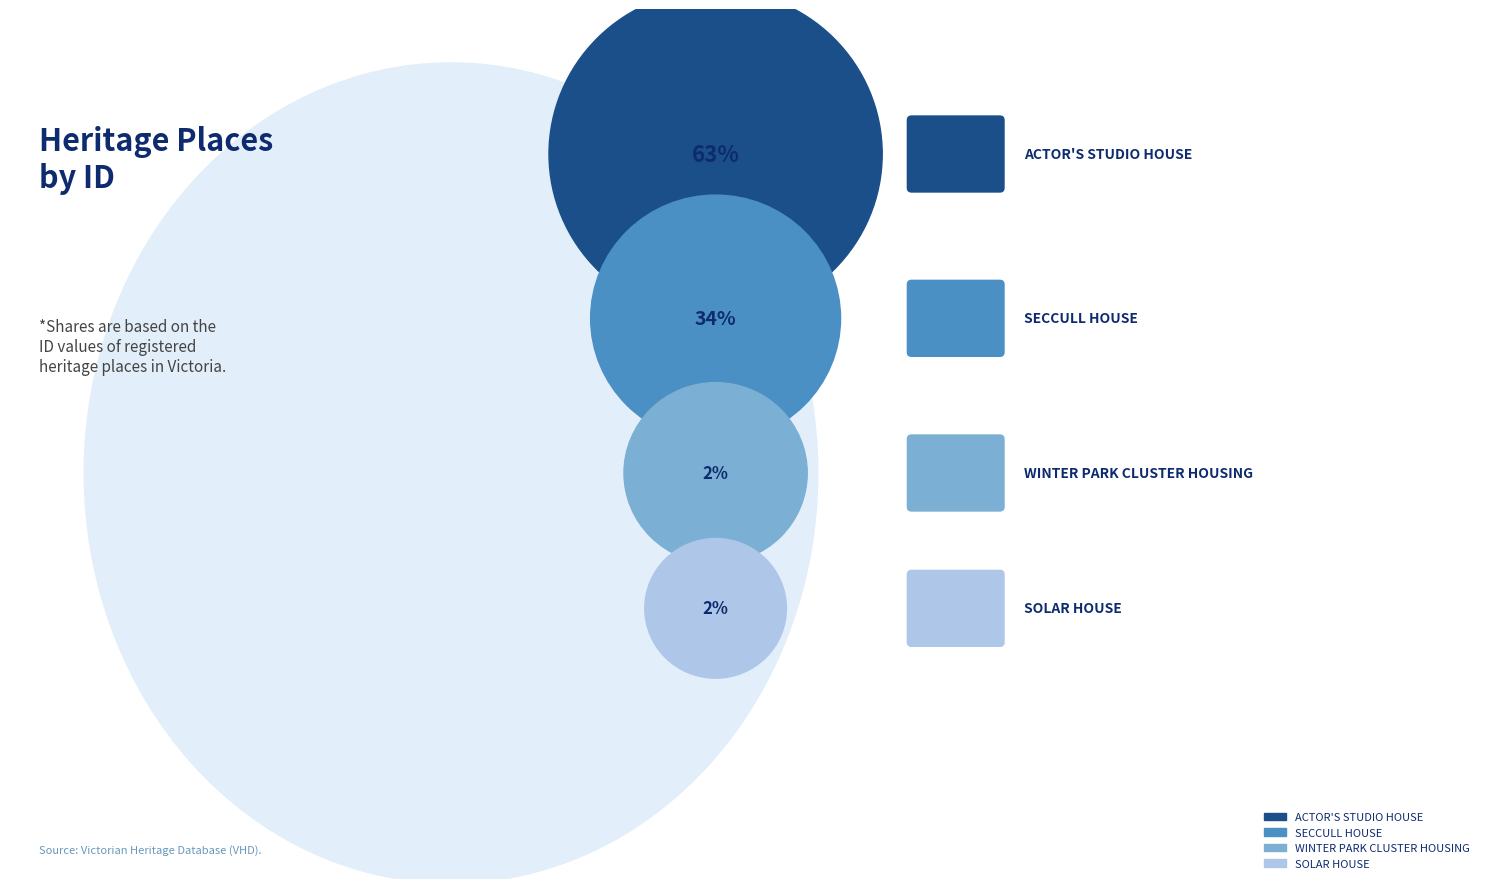

Approximately how many times larger is the value at ACTOR'S STUDIO HOUSE compared to SECCULL HOUSE?

1.9